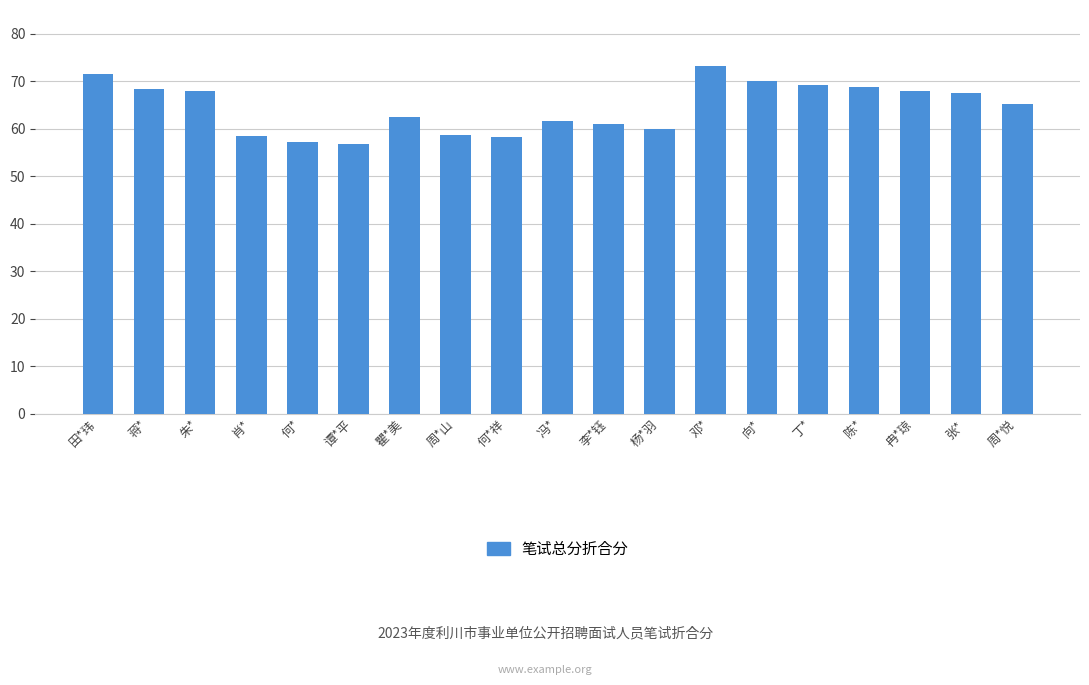

What is the average value?

64.4